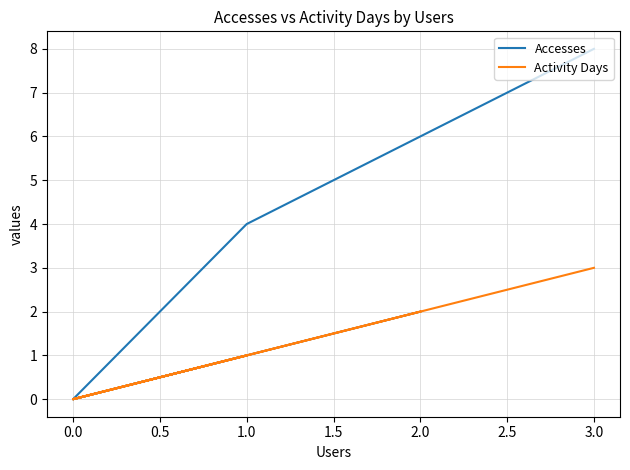

How many lines are shown in the chart?

2